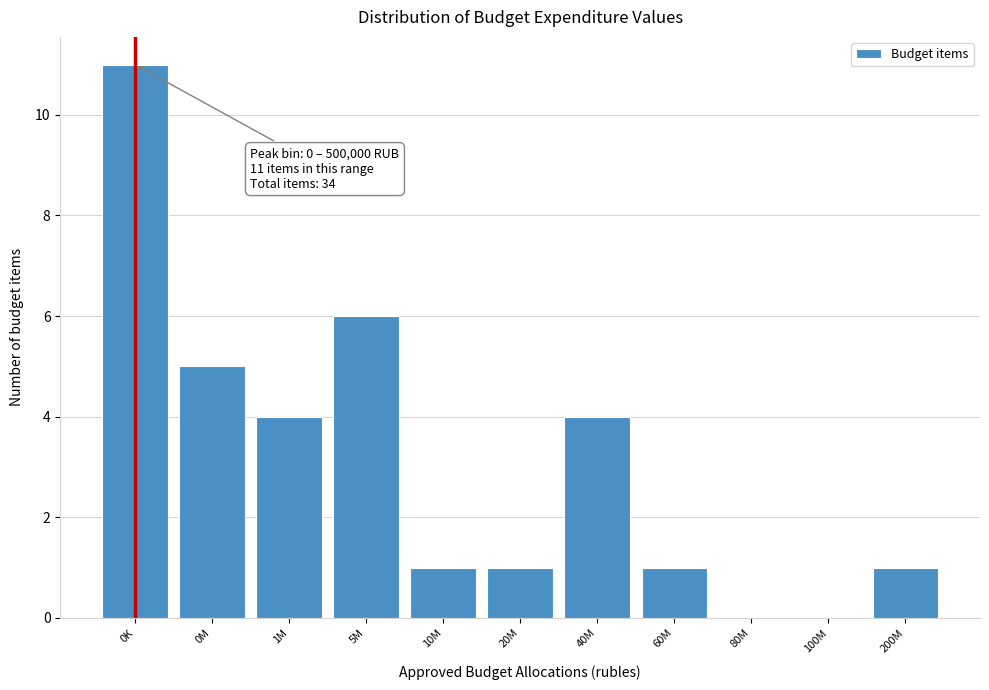

Reading right to left, list all the values displayed in this chart.

200M=1	100M=0	80M=0	60M=1	40M=4	20M=1	10M=1	5M=6	1M=4	0M=5	0K=11